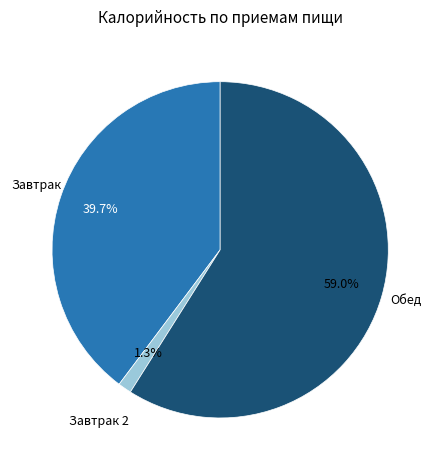

To the nearest percent, what is the combined percentage of Завтрак 2 and Обед?

60%